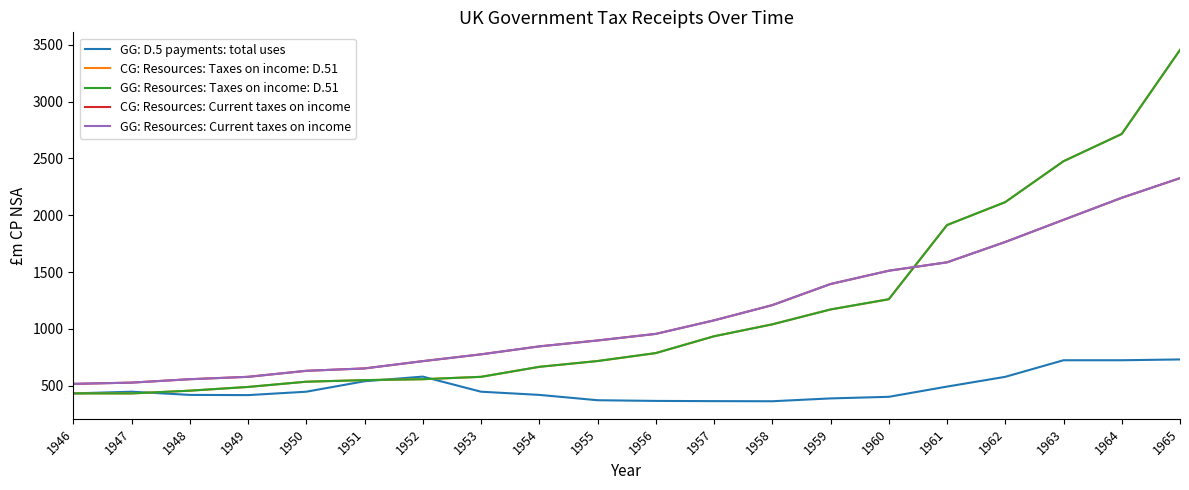

Does the chart display data point markers on the line(s)?

No